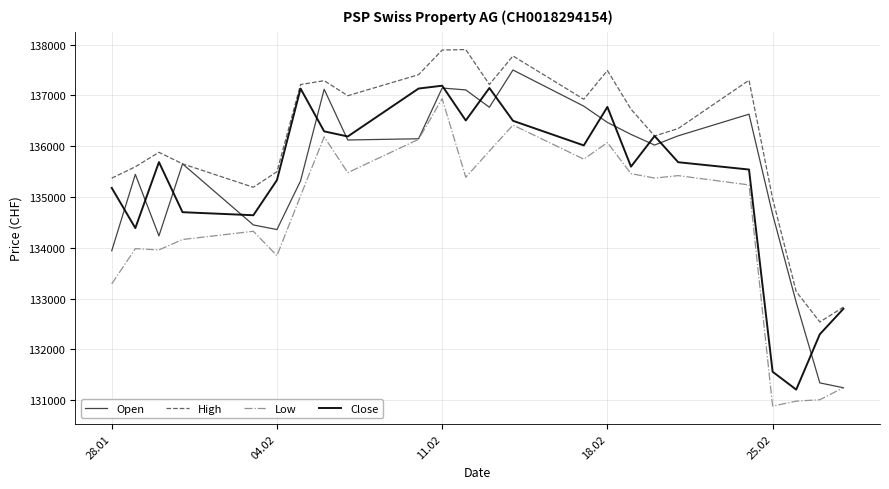

What is the greatest value displayed?

137903